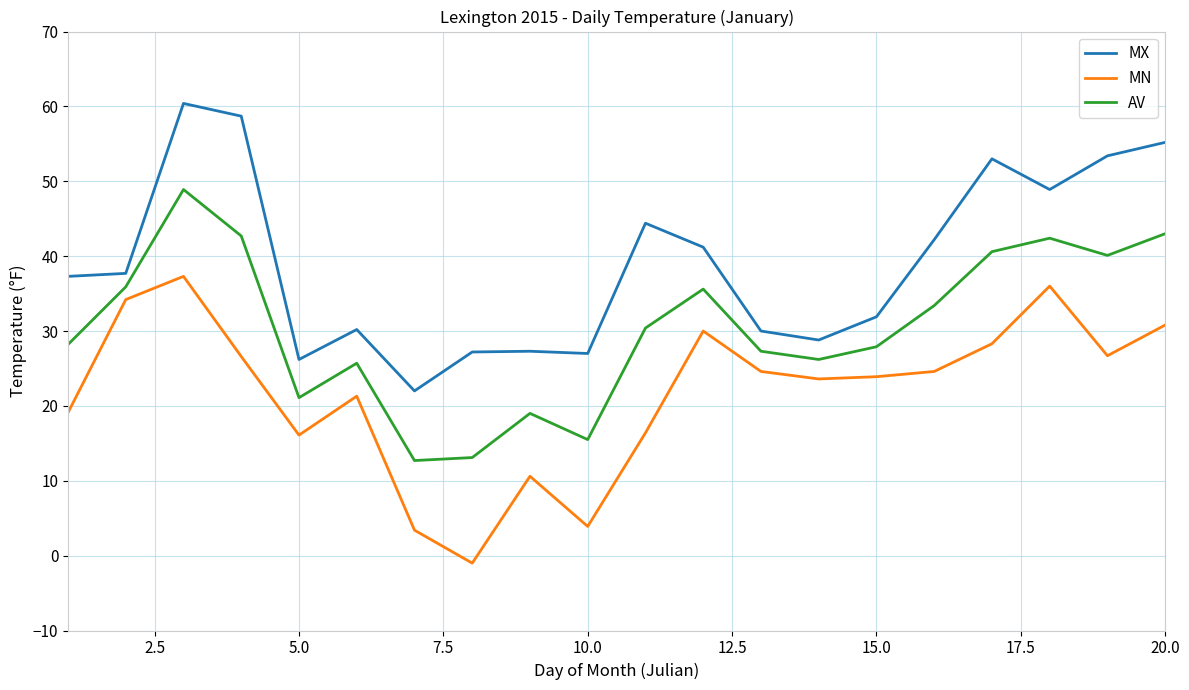

Which series has the largest total across all categories?

MX